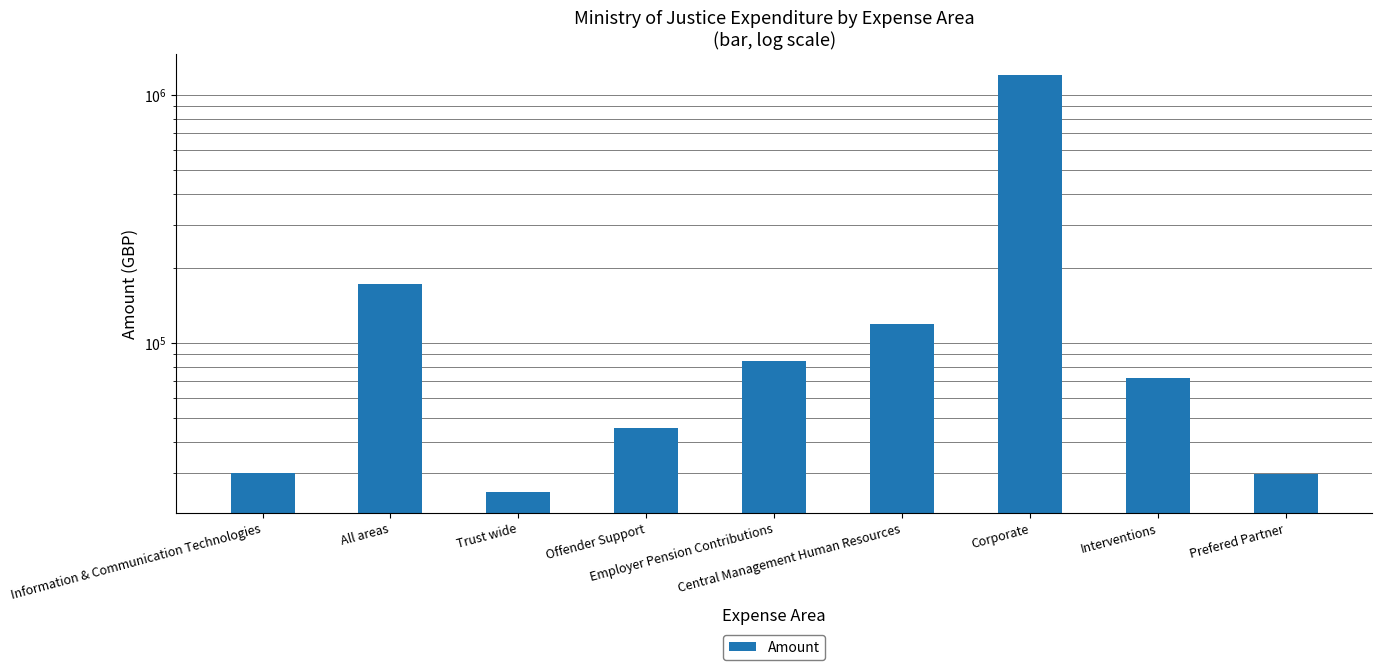

What is the label of the 2nd bar from the right?

Interventions